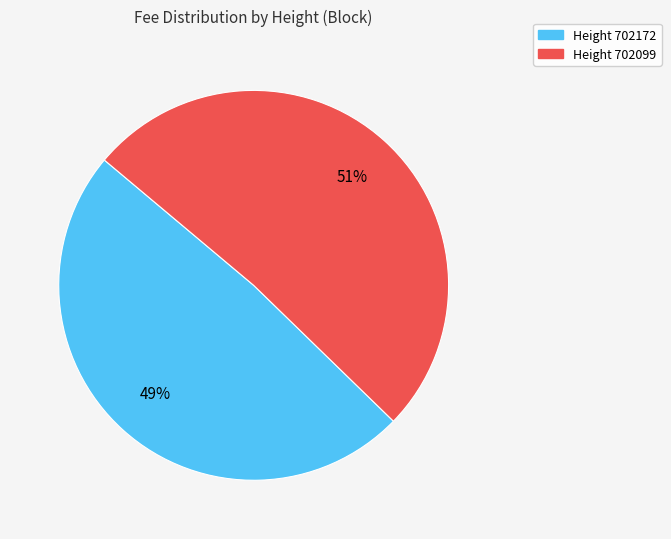

To the nearest percent, what is the average slice percentage?

50%